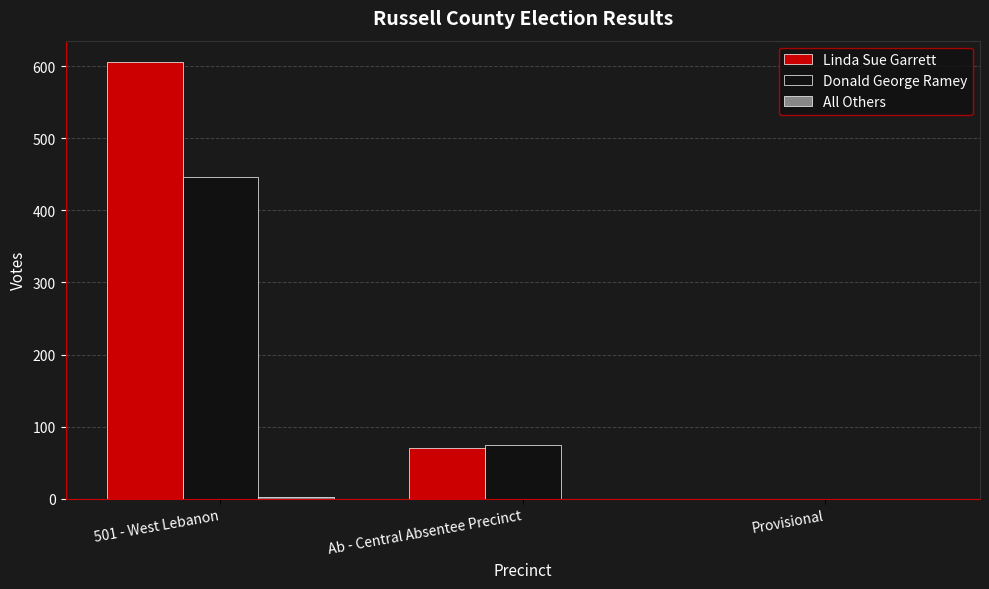

How many groups of bars are there?

3